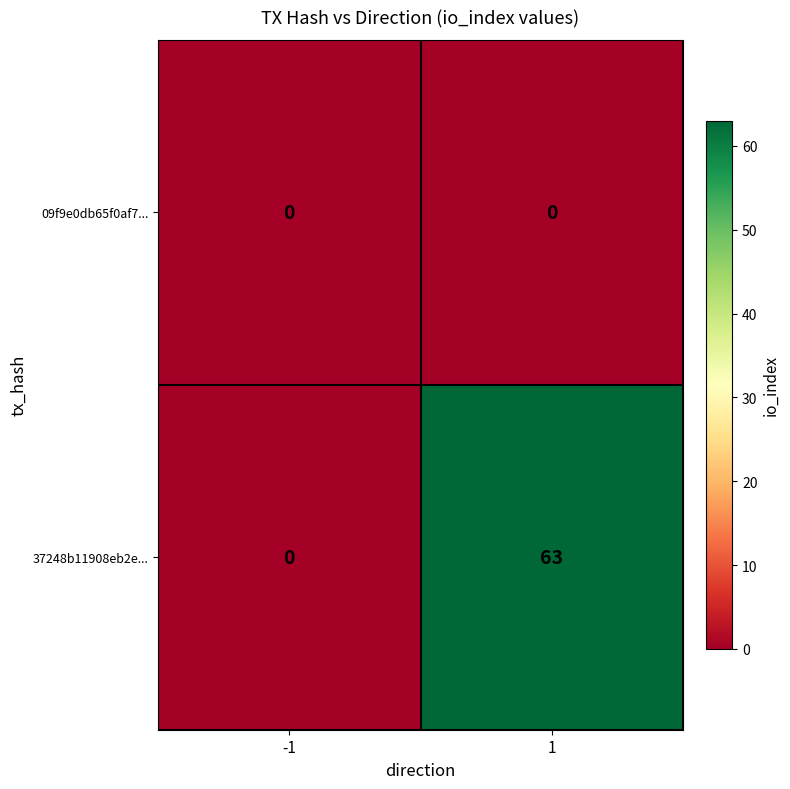

List the series in order of their overall mean, lowest first.

09f9e0db65f0af7..., 37248b11908eb2e...